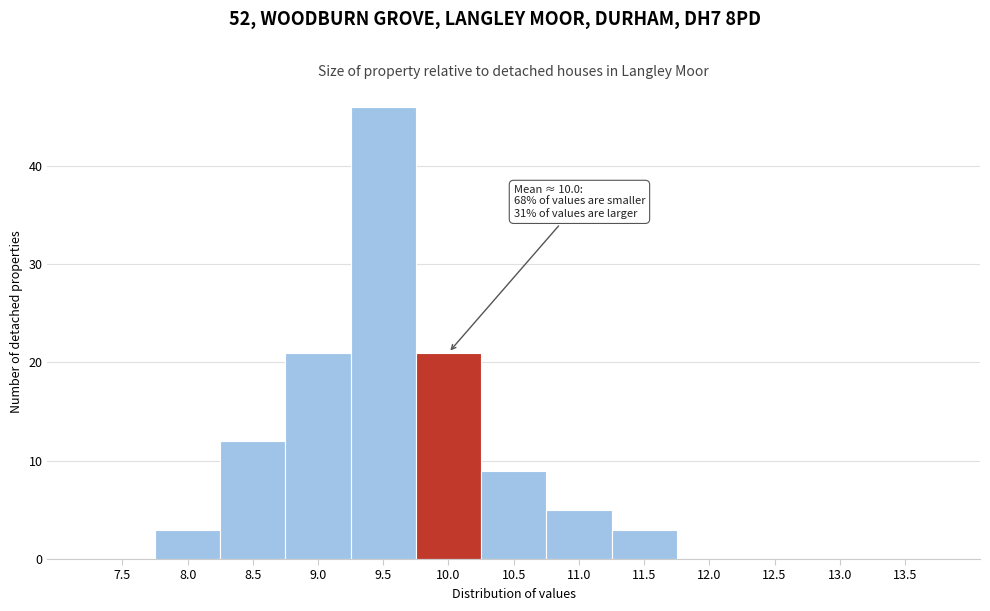

Reading left to right, transcribe all the data shown in this chart.

7.5=0	8.0=3	8.5=12	9.0=21	9.5=46	10.0=21	10.5=9	11.0=5	11.5=3	12.0=0	12.5=0	13.0=0	13.5=0